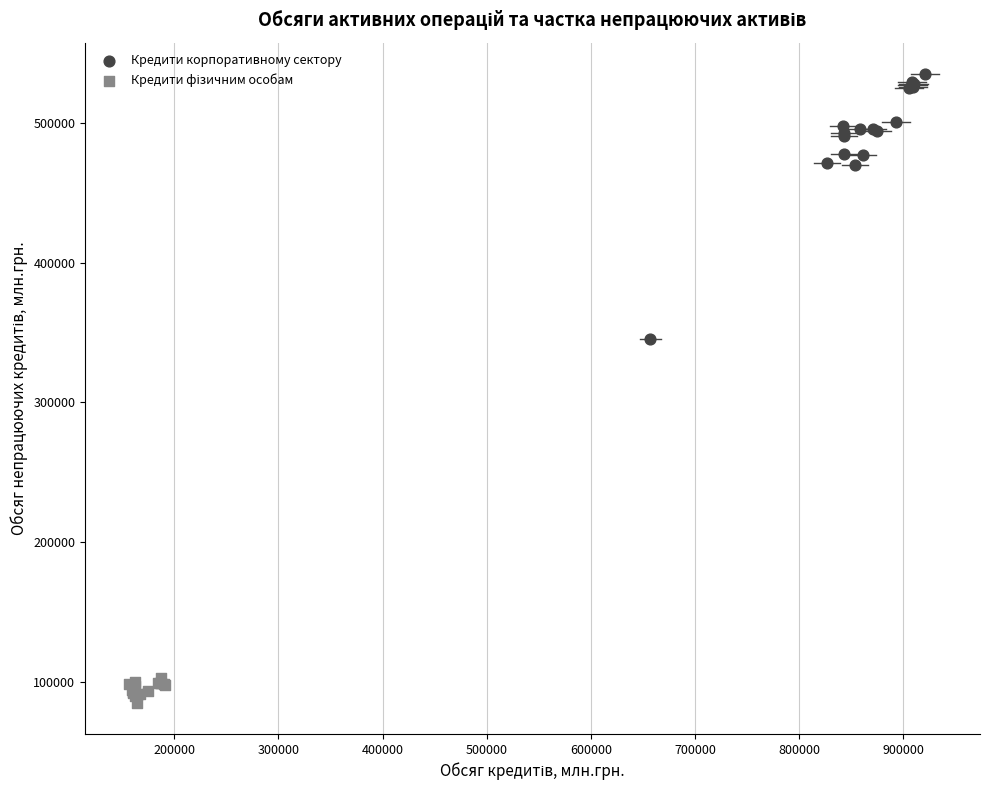

Which series reaches the maximum Y coordinate?

Кредити корпоративному сектору